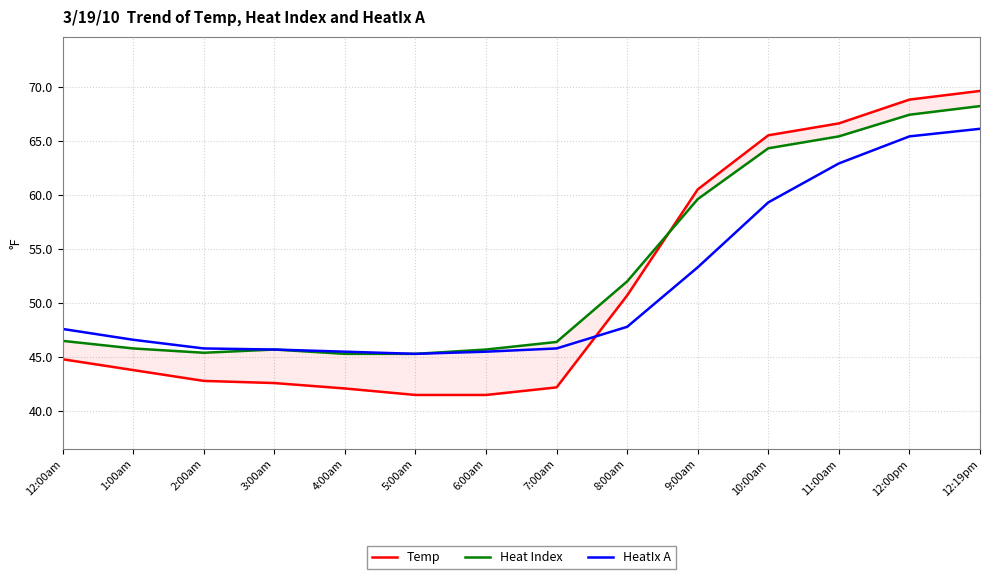

What position from the left is 6:00am?

7